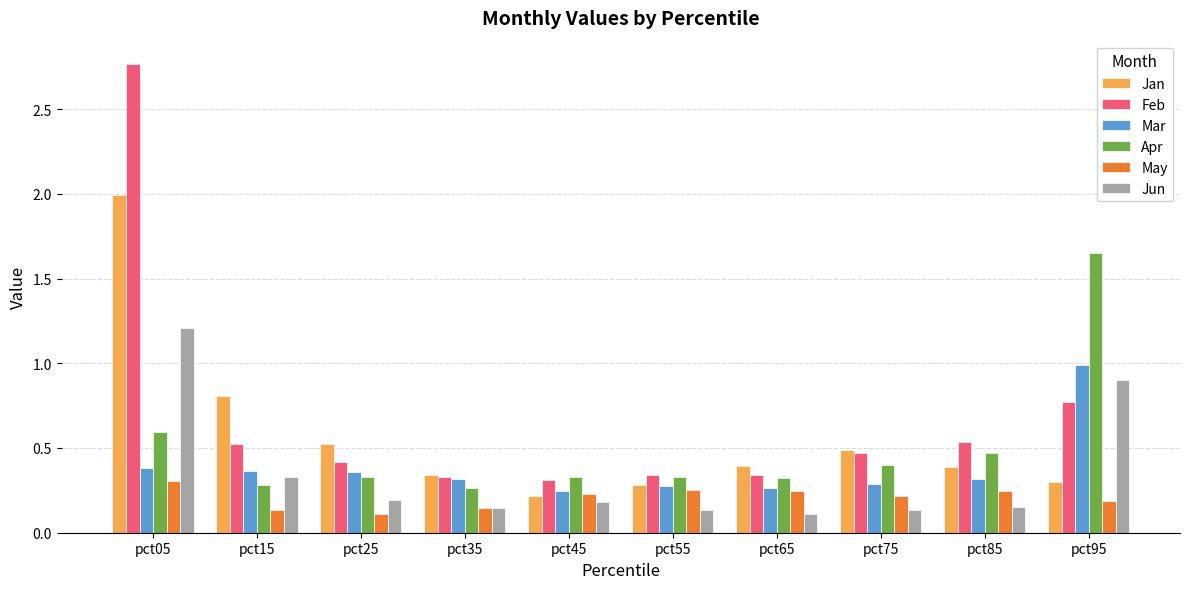

What is the maximum value for Jun?

1.2